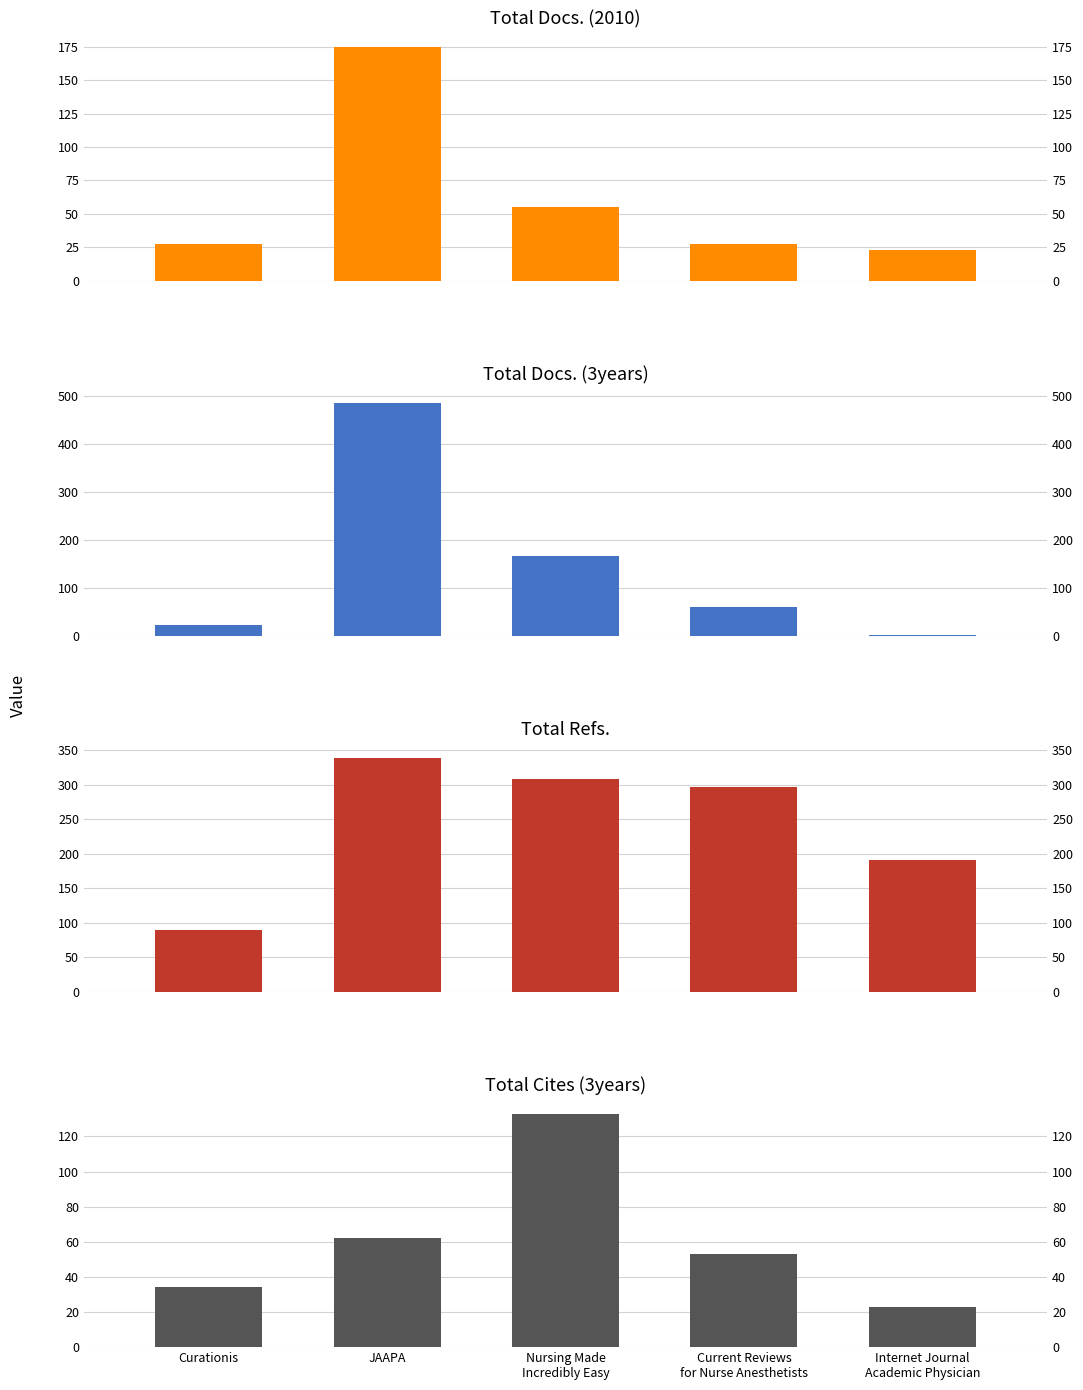

Which category has the highest value across all series?

JAAPA